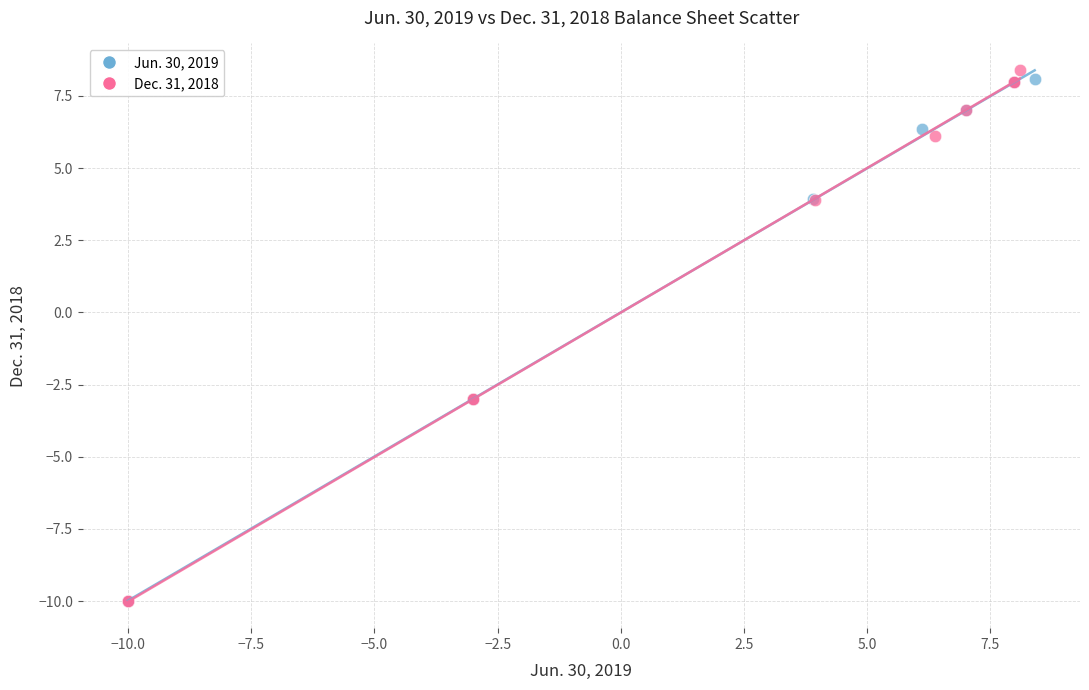

Which series has the largest Y range (max minus min)?

Dec. 31, 2018